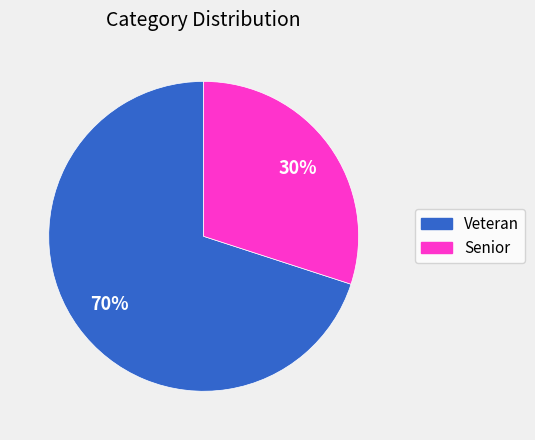

To the nearest percent, what is the difference between the Senior and Veteran slice percentages?

40%